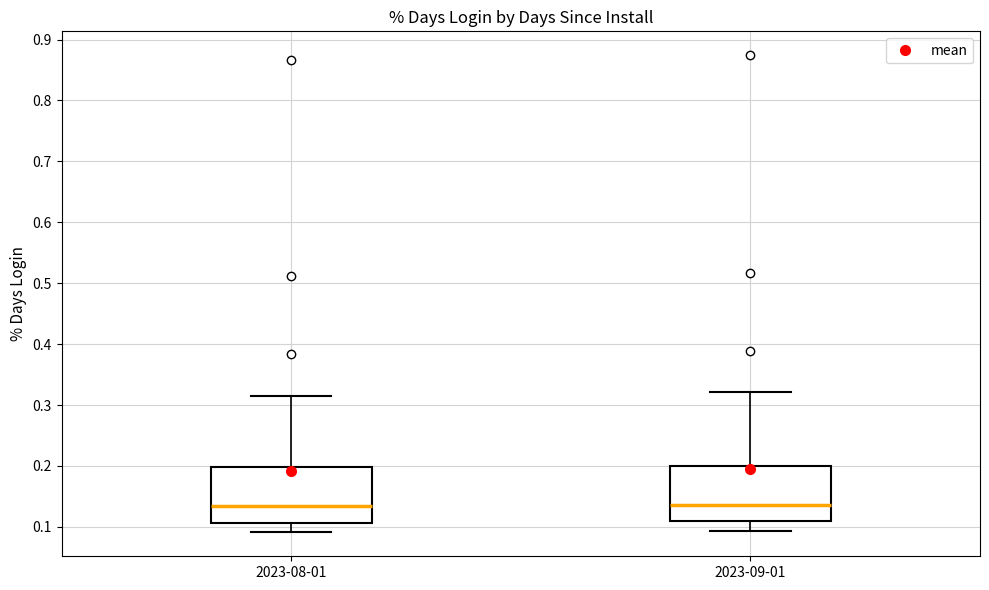

Reading left to right, read every box against the y-axis: the position of its median line, the range the box covers, and the ends of its whiskers. The values are not printed on the chart, so give them approximately, as read against the axis.

2023-08-01: median 0.13, box 0.11 to 0.20, whiskers 0.09 to 0.32
2023-09-01: median 0.14, box 0.11 to 0.20, whiskers 0.09 to 0.32